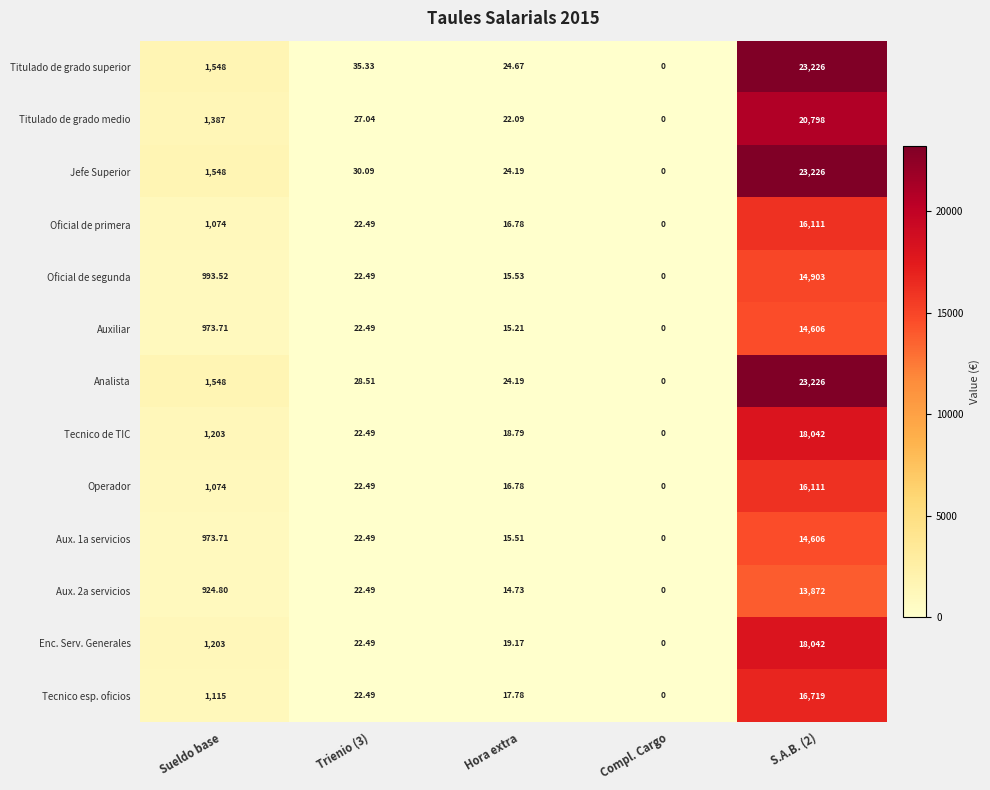

At which label is Jefe Superior closest to 11613?

Sueldo base